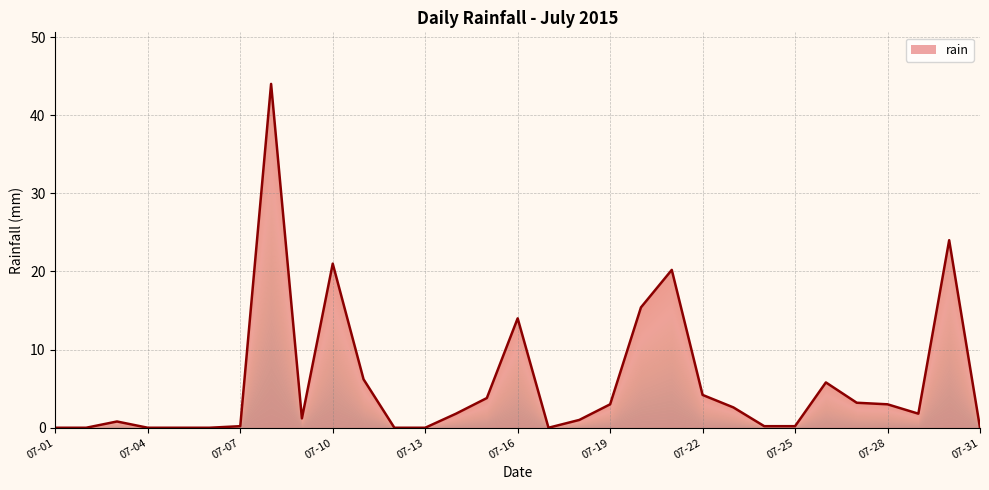

How many data points are above 1?

17